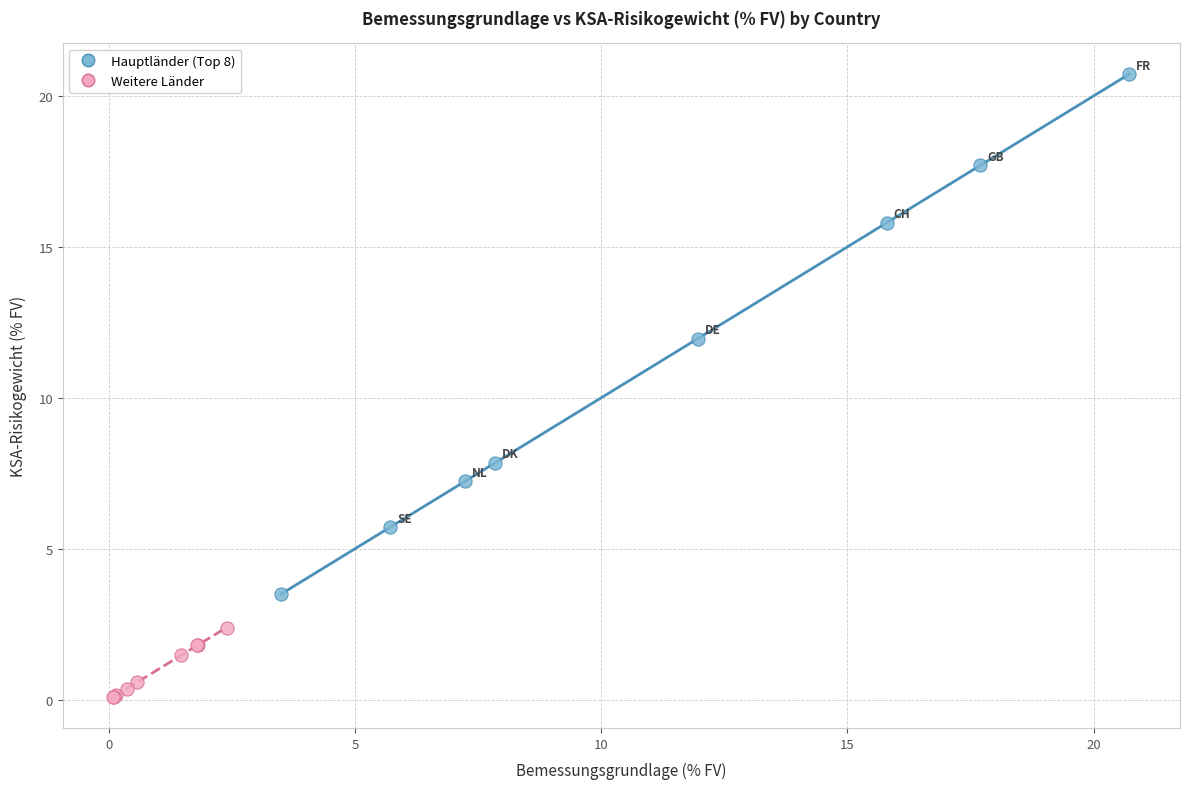

What are all the series names shown in the legend?

Hauptländer (Top 8), Weitere Länder